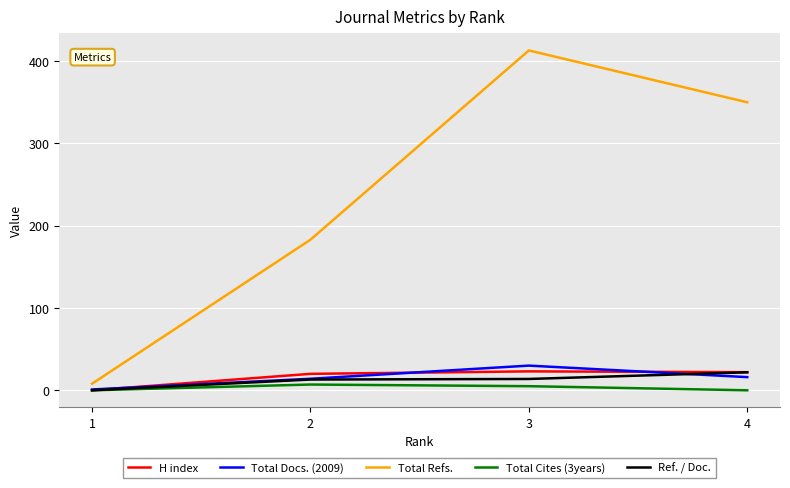

True or false: Ref. / Doc. and Total Refs. intersect in this chart.

False